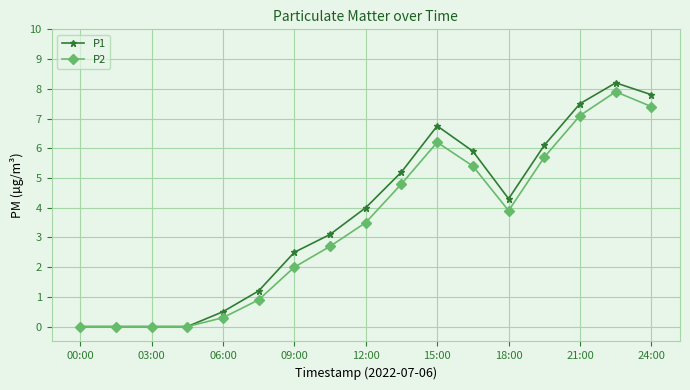

What is the difference between the maximum and minimum values in the P1 series?

8.2